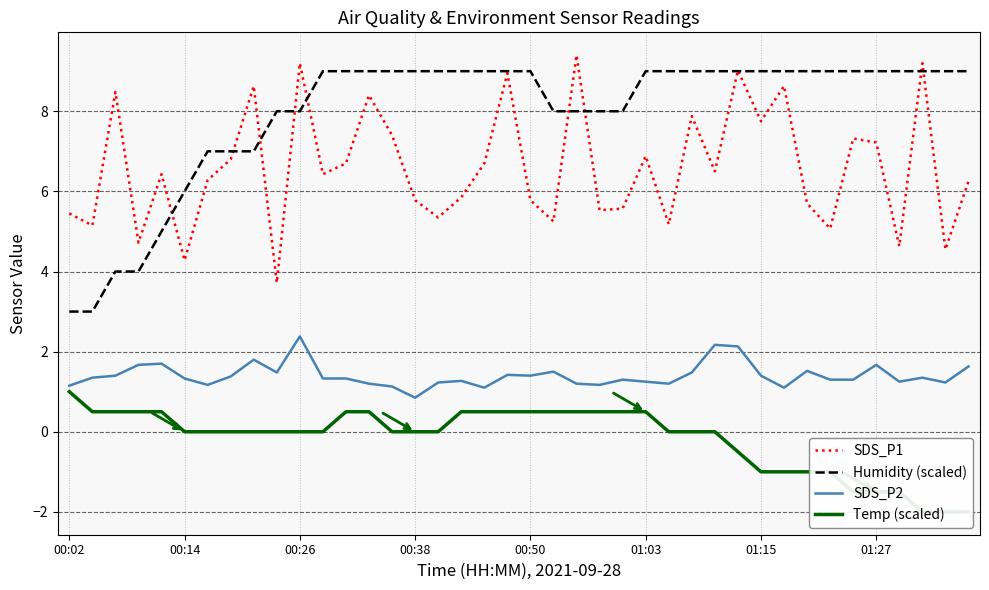

True or false: SDS_P1 and SDS_P2 cross at least once.

False